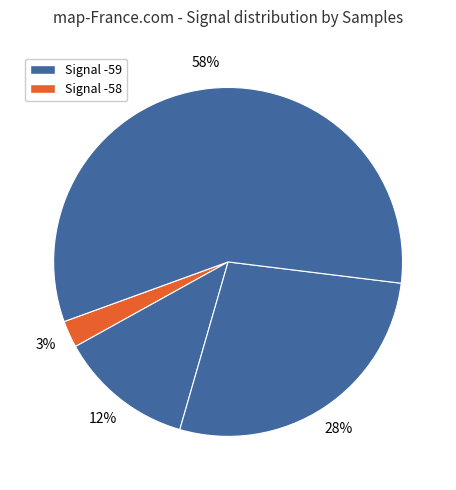

How many segments does this pie chart have?

4